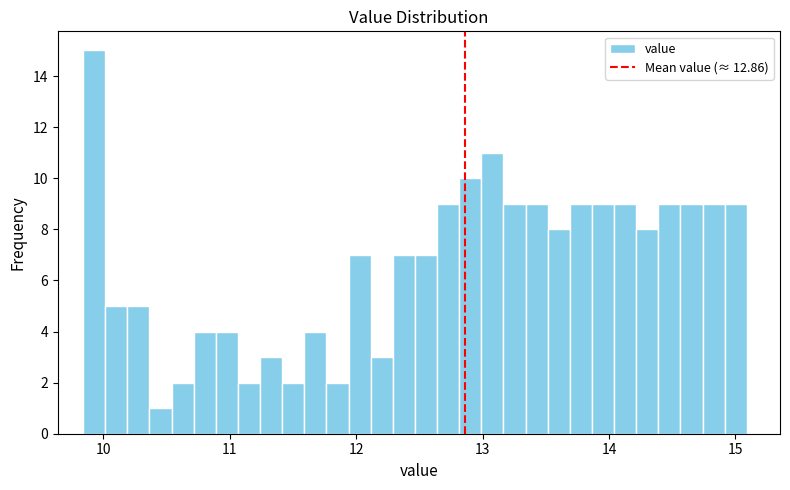

Around what value on the x-axis is the tallest bar? Give the approximate position of its centre, as read against the axis.

9.9